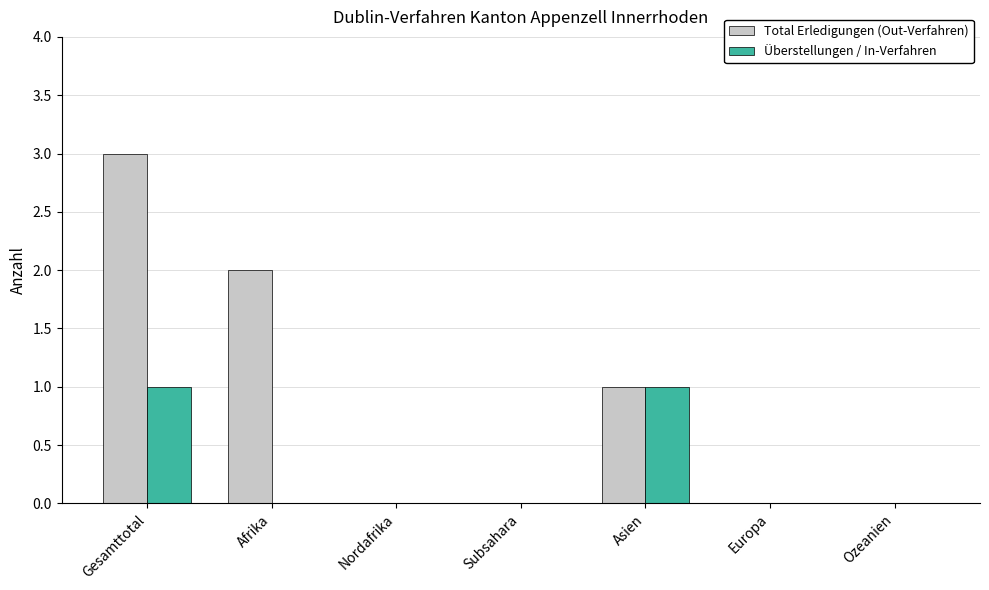

True or false: Überstellungen / In-Verfahren has a value of 0 at Ozeanien.

True